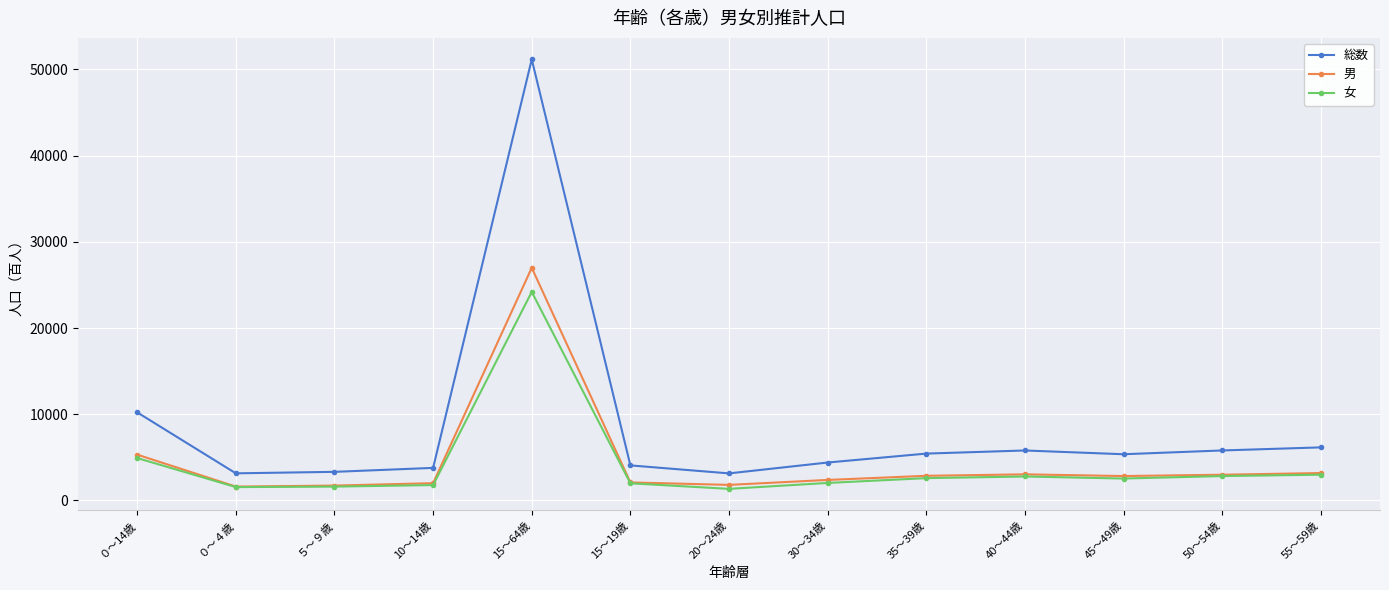

How many values in the 総数 series are below 5351?

6